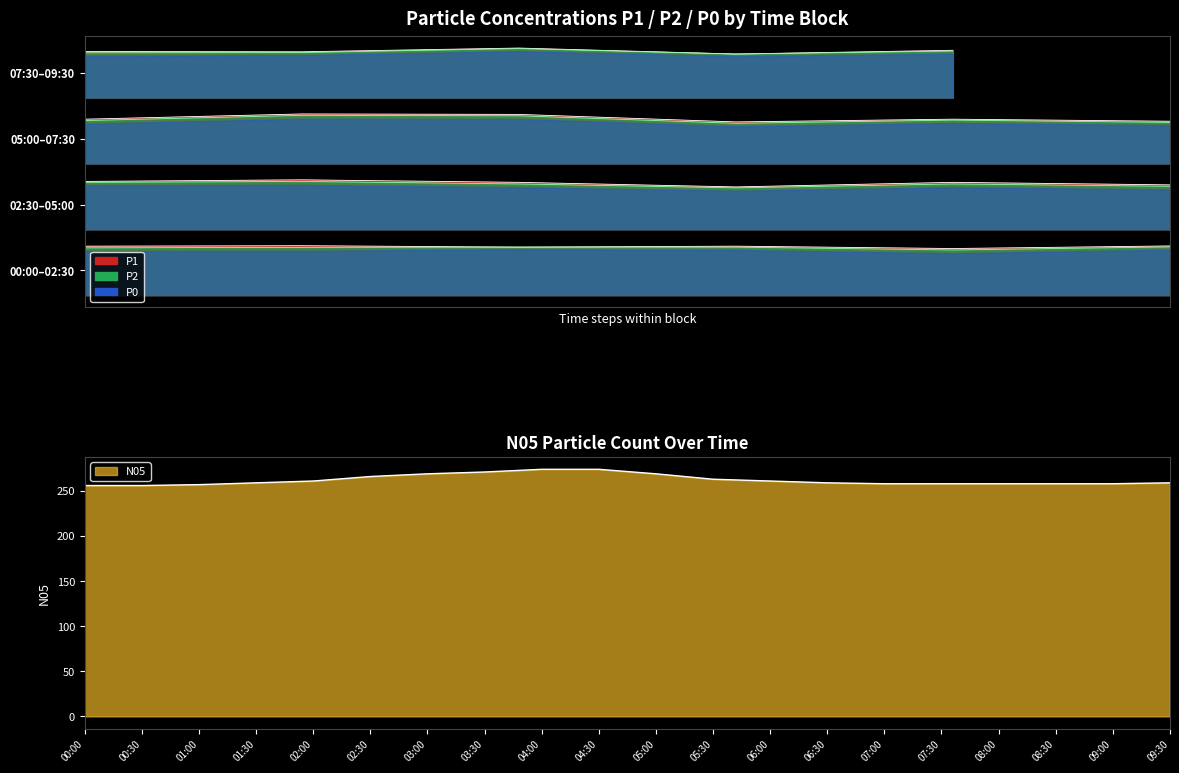

True or false: P1 and P0 cross at least once.

False